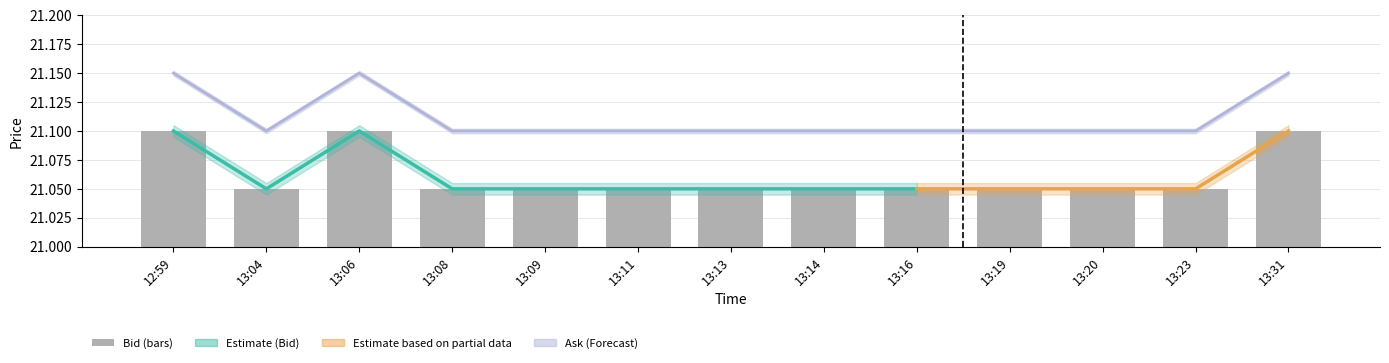

Are the bars grouped side by side (vs. stacked)?

No